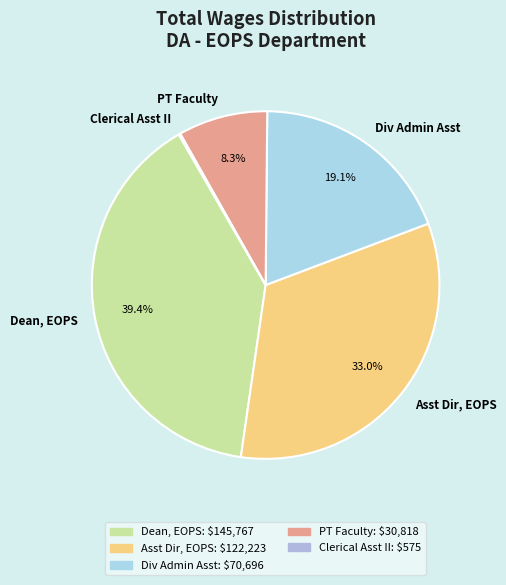

Is there a majority slice in this chart?

No